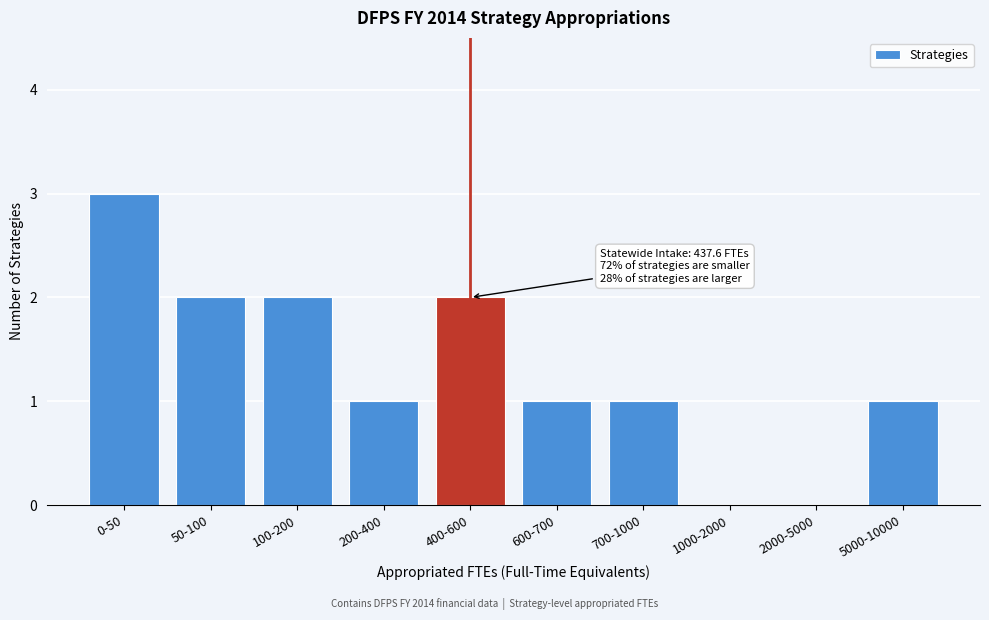

Reading right to left, list all the values displayed in this chart.

5000-10000=1	2000-5000=0	1000-2000=0	700-1000=1	600-700=1	400-600=2	200-400=1	100-200=2	50-100=2	0-50=3